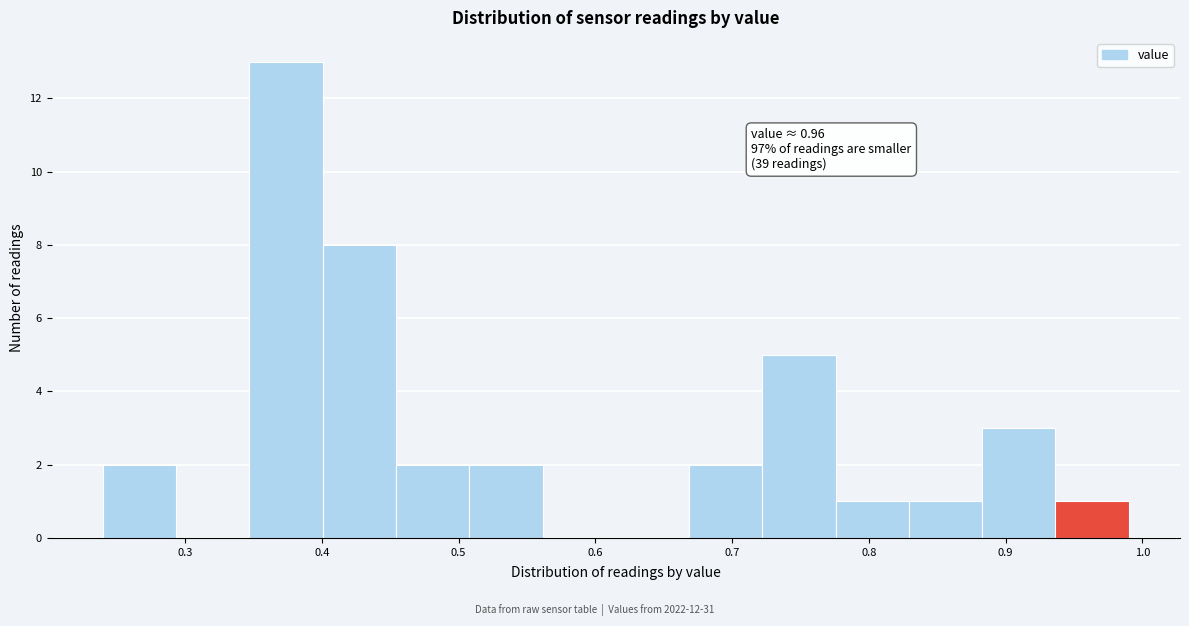

Over which range of the x-axis is the bar tallest?

0.35 to 0.40